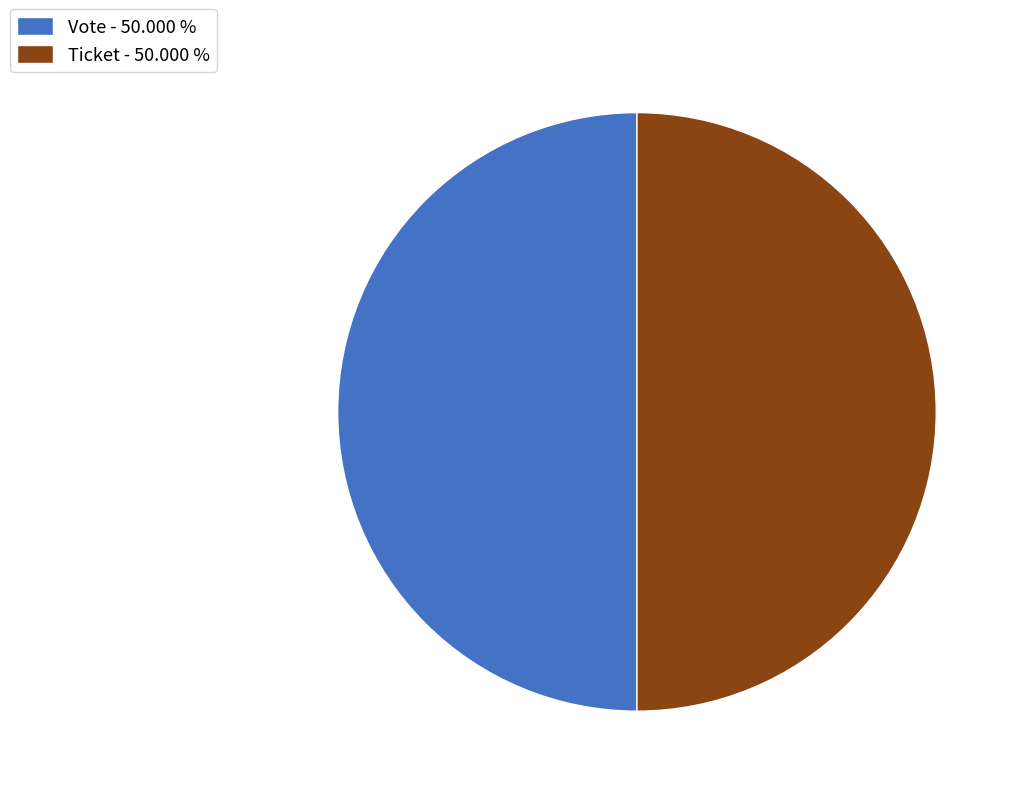

Approximately how many times larger is the value at Ticket - 50.000 % compared to Vote - 50.000 %?

1.0